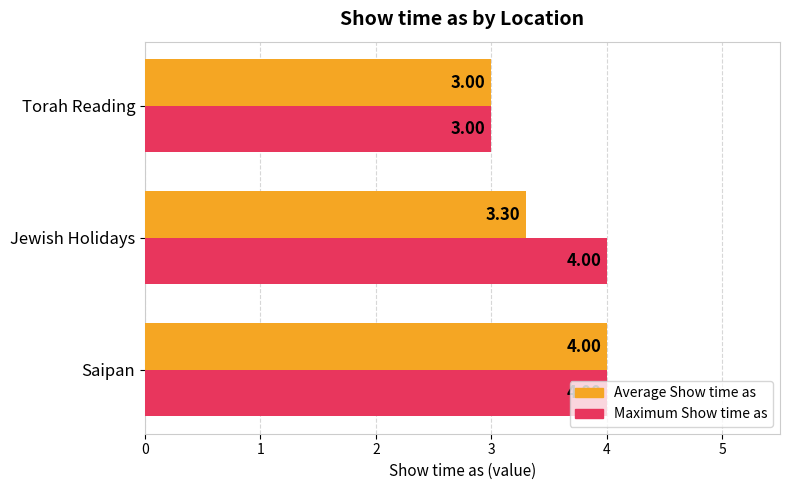

Count the Average Show time as values in the range 3 to 4.

3